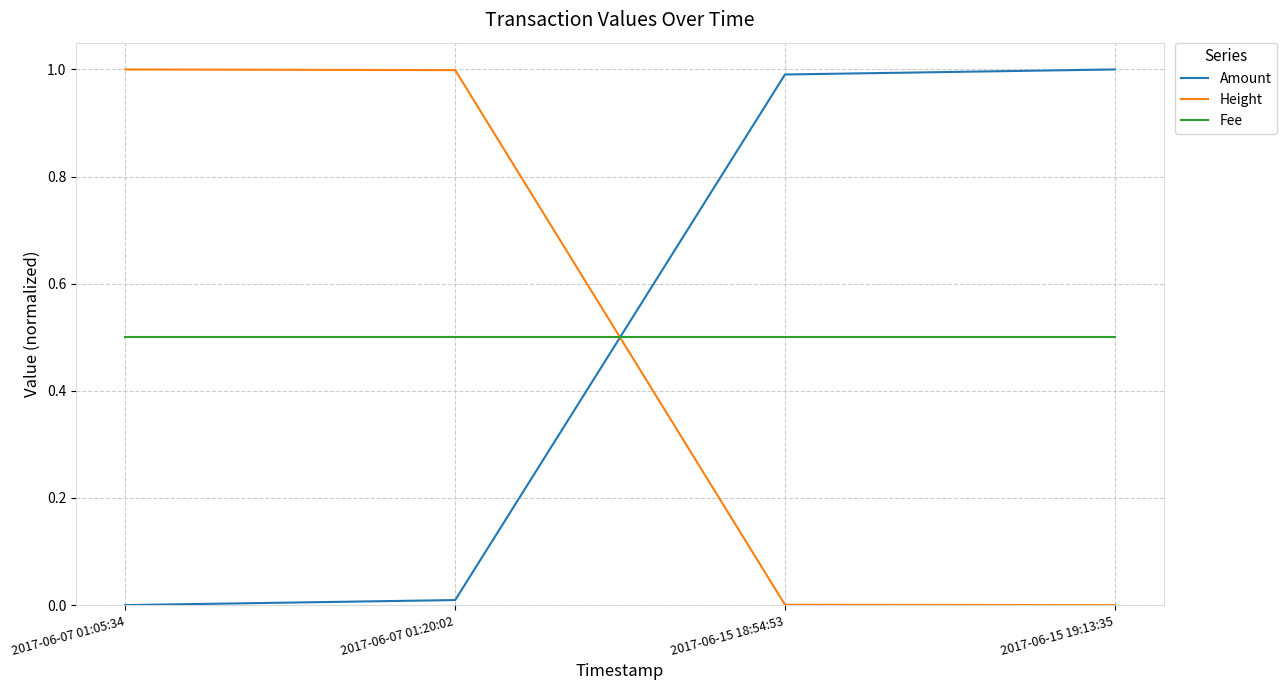

What is the difference between the Amount values at 2017-06-15 19:13:35 and 2017-06-07 01:20:02?

1.0